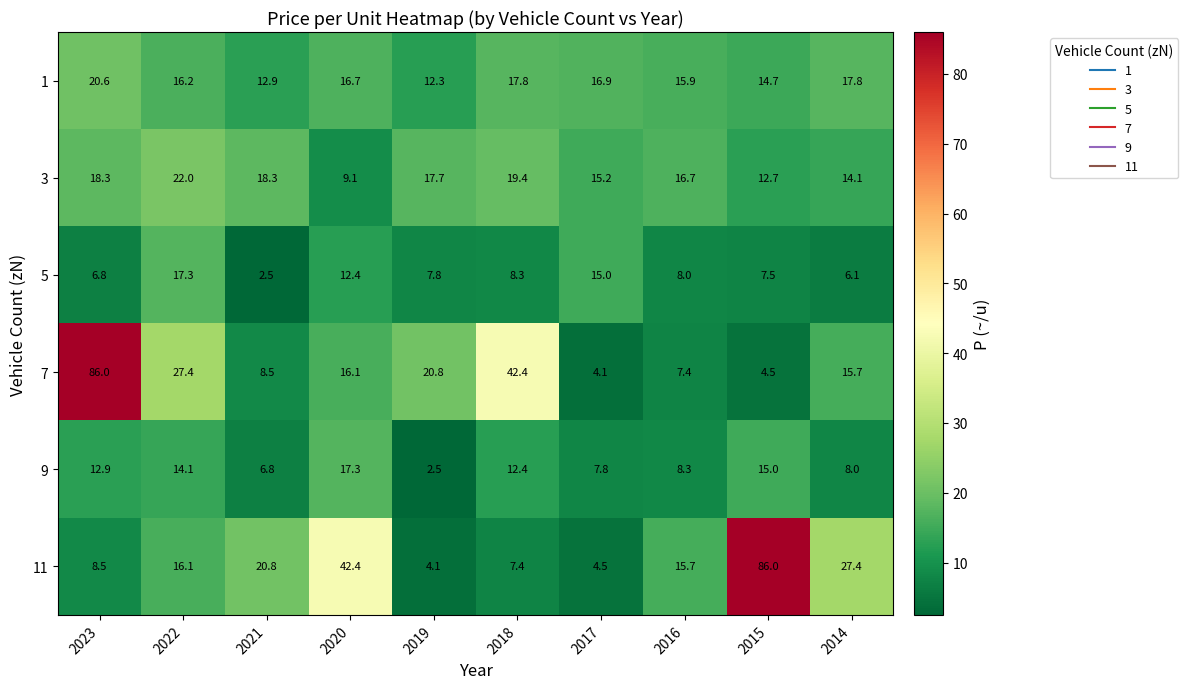

At which label does 1 reach its minimum?

2019